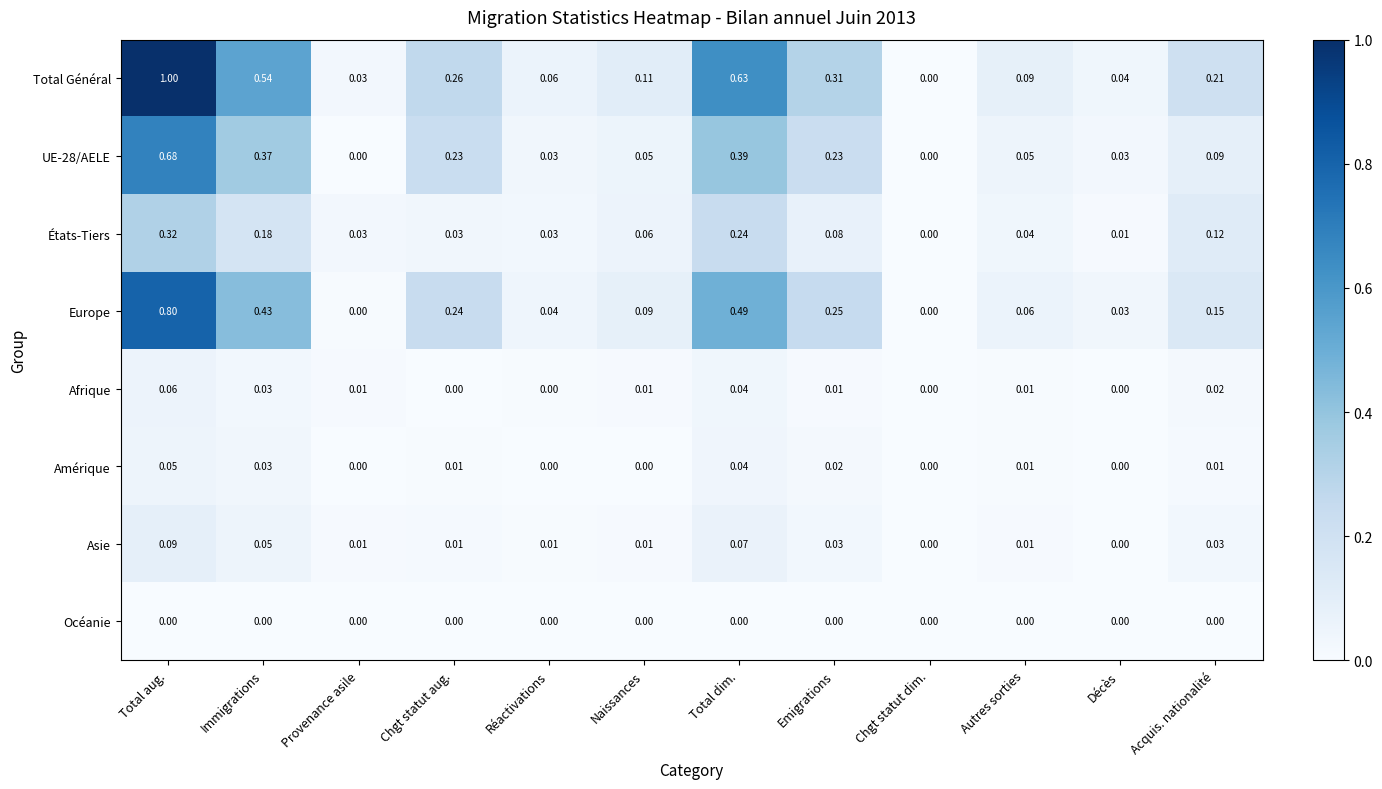

At which category is the sum across all series the highest?

Total aug.